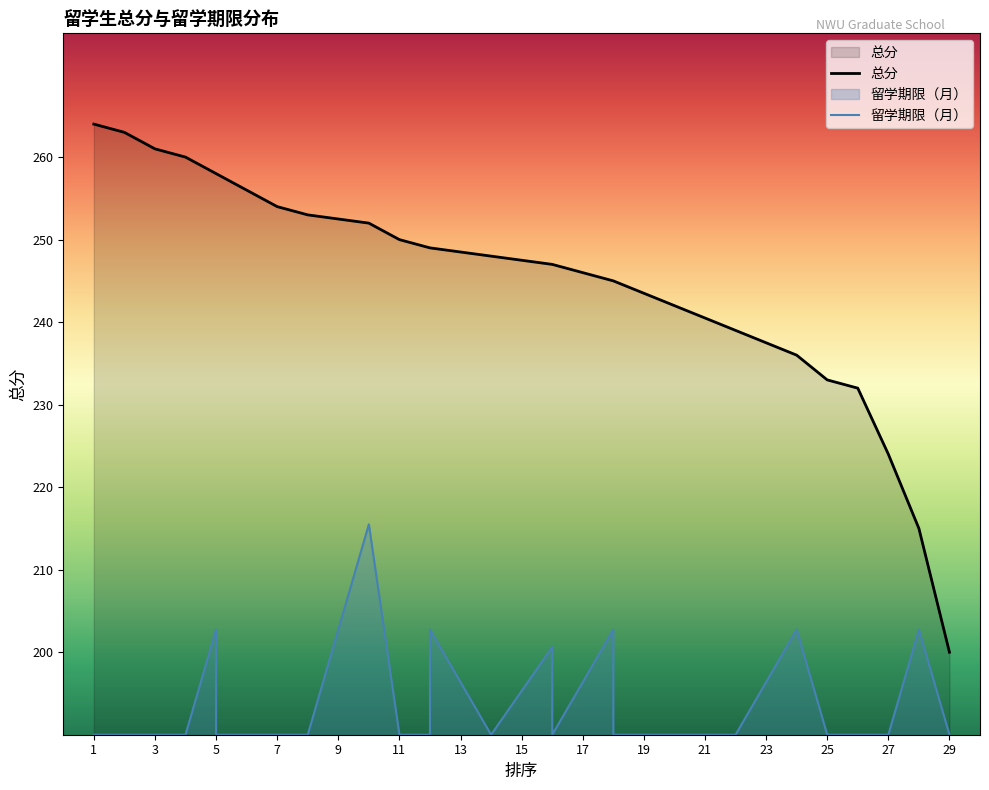

In 留学期限（月）, how many points are lower than both neighbors (excluding endpoints)?

1